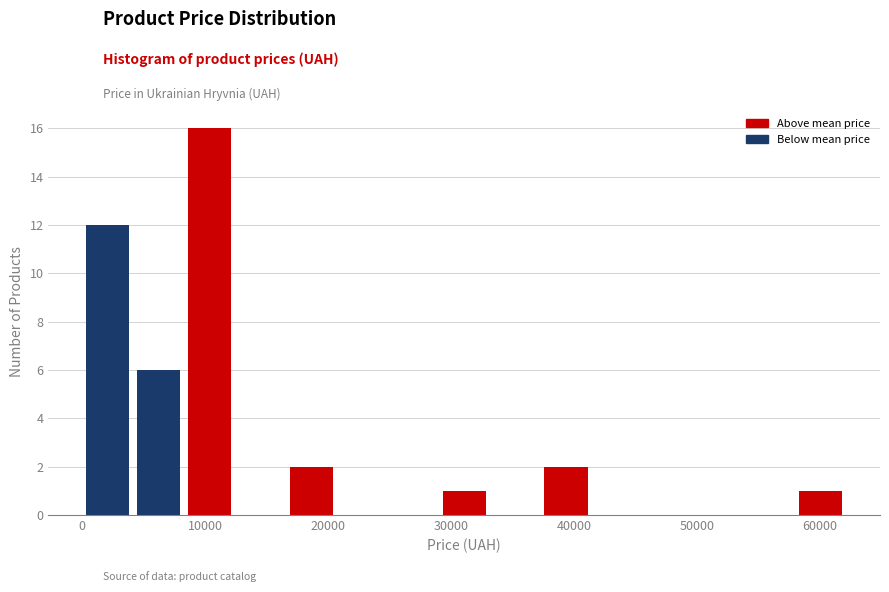

Reading left to right, transcribe this chart: for each bar, give the range it covers on the x-axis and its height. Neither the bar edges nor the heights are printed on the chart, so give them approximately, as read against the axes.

0 to 4000: 12
4000 to 8000: 6
8000 to 12000: 16
12000 to 17000: 0
17000 to 21000: 2
21000 to 25000: 0
25000 to 29000: 0
29000 to 33000: 1
33000 to 37000: 0
37000 to 41000: 2
41000 to 46000: 0
46000 to 50000: 0
50000 to 54000: 0
54000 to 58000: 0
58000 to 62000: 1